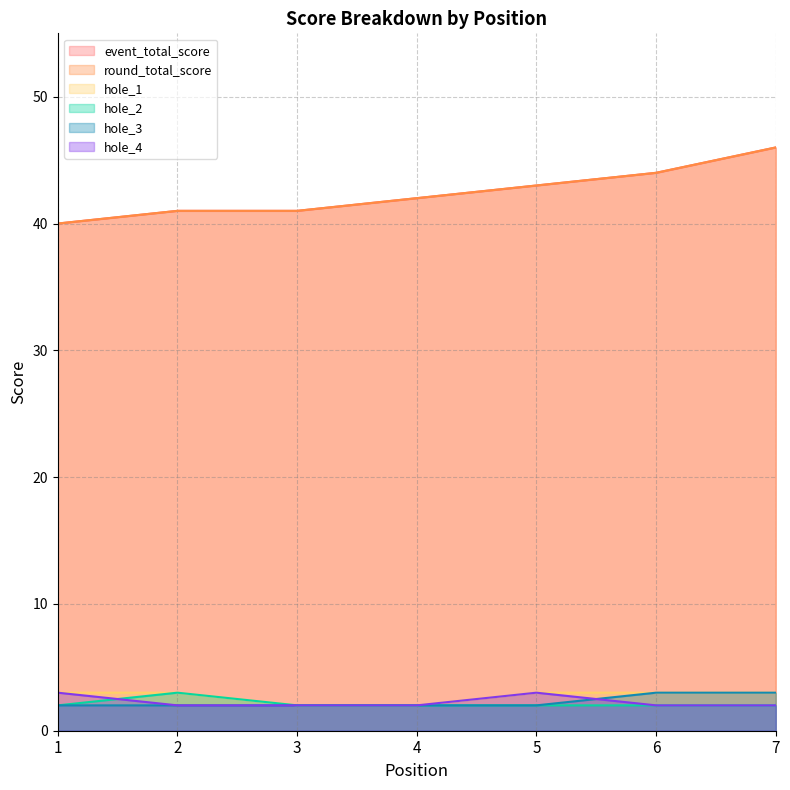

True or false: event_total_score has more than 2 interior local peaks.

False